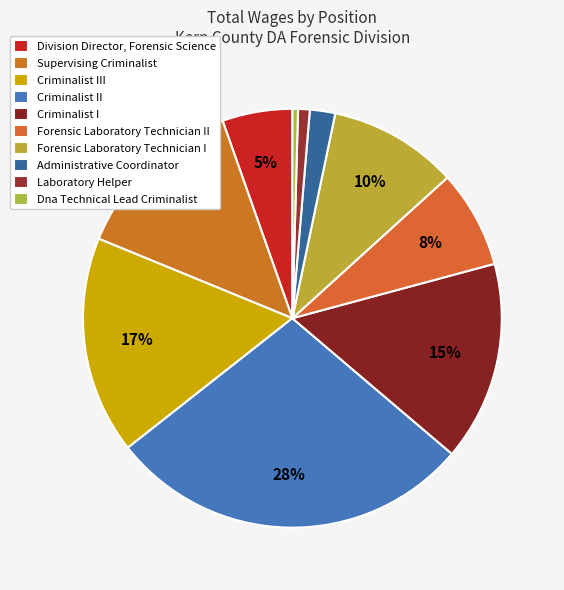

Approximately how many times larger is the value at Supervising Criminalist compared to Division Director, Forensic Science?

2.5